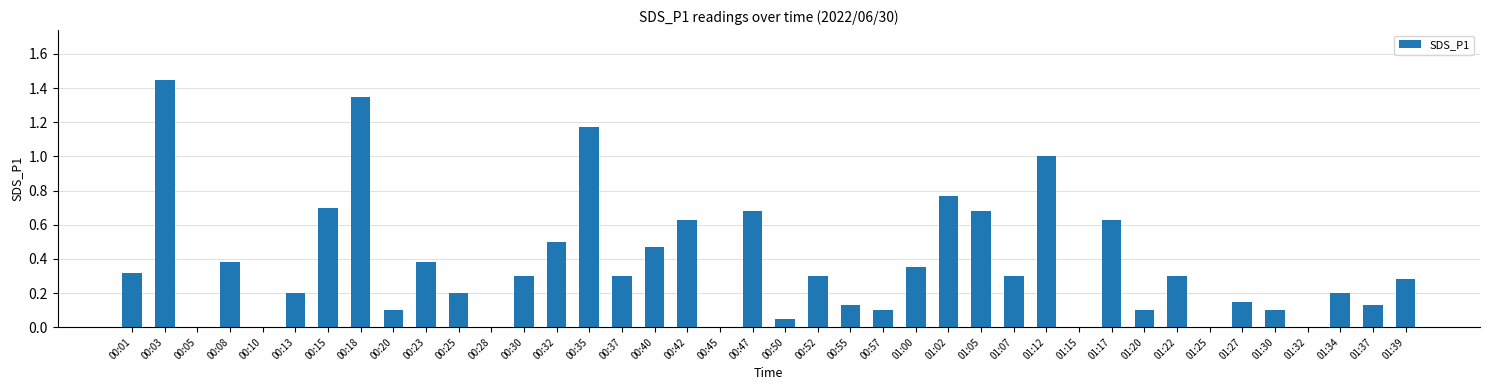

Are the bars horizontal?

No